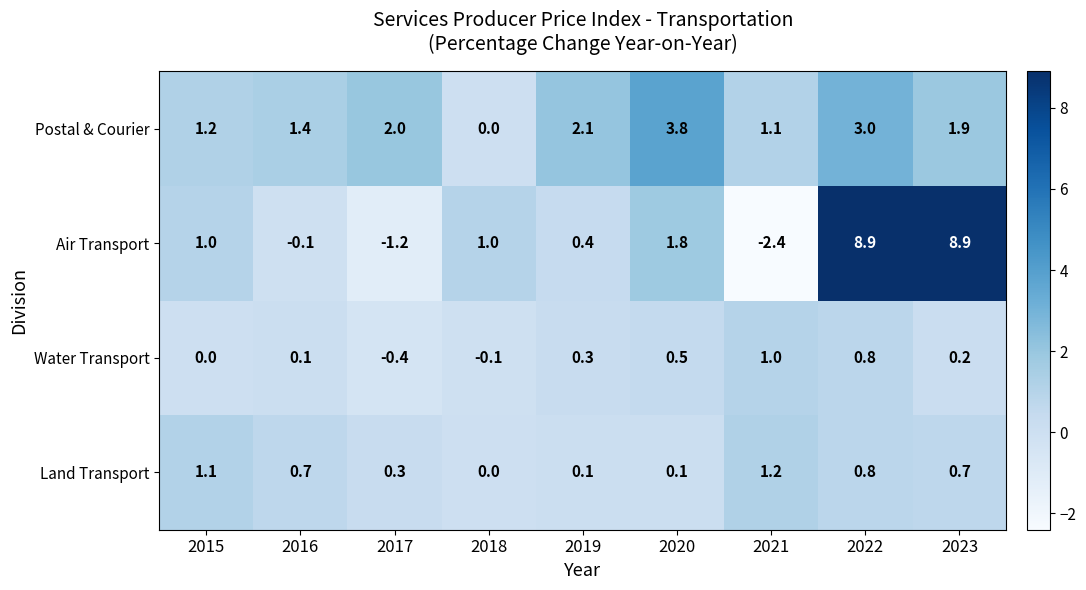

True or false: Air Transport has a value of 1.0 at 2018.

True